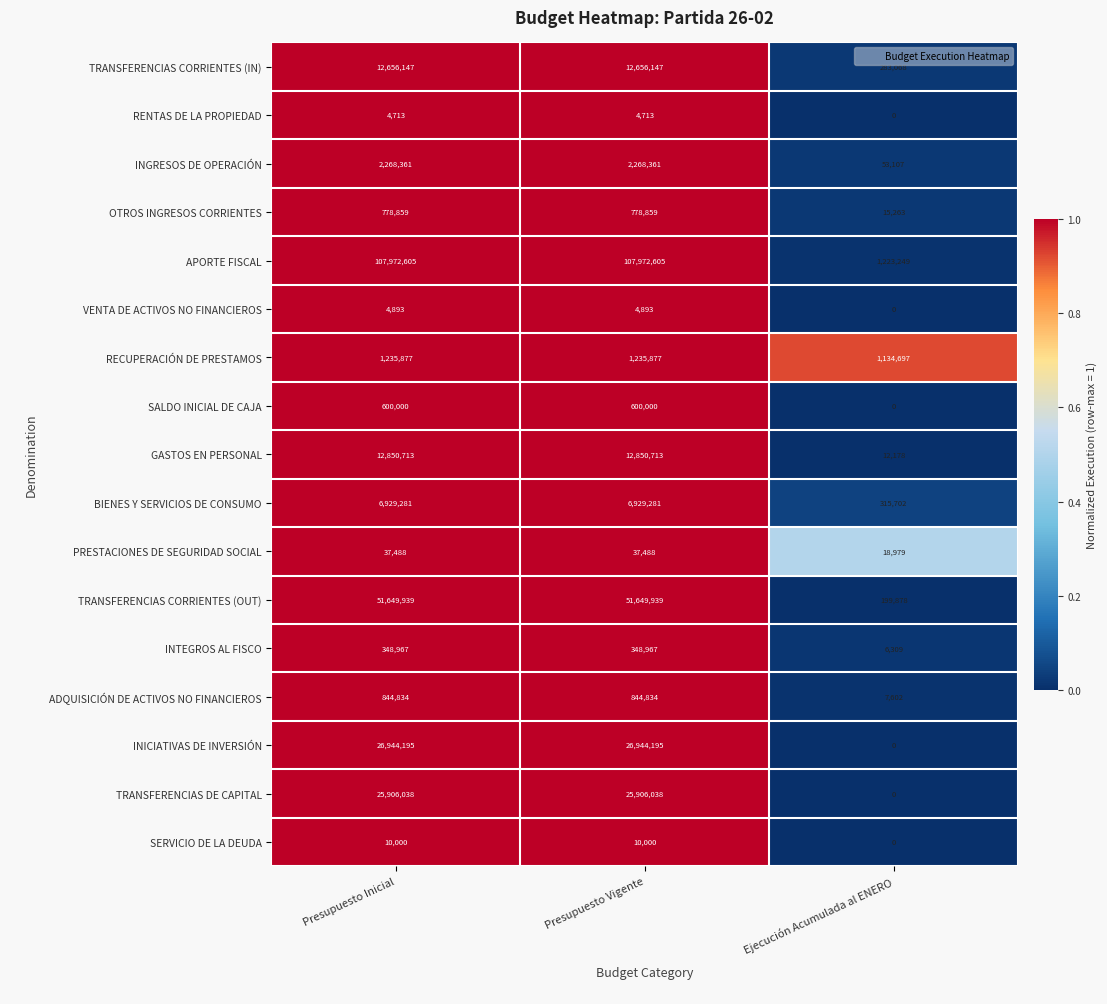

The PRESTACIONES DE SEGURIDAD SOCIAL series shows 37488 at Presupuesto Inicial. True or false?

True